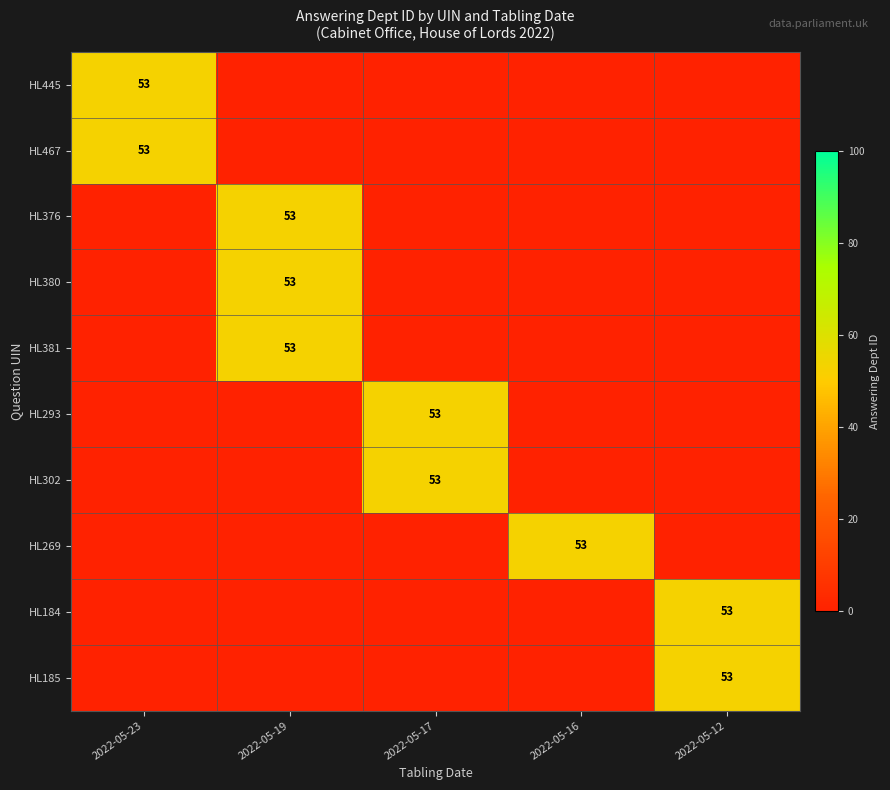

Which series has the largest range (max minus min)?

HL445